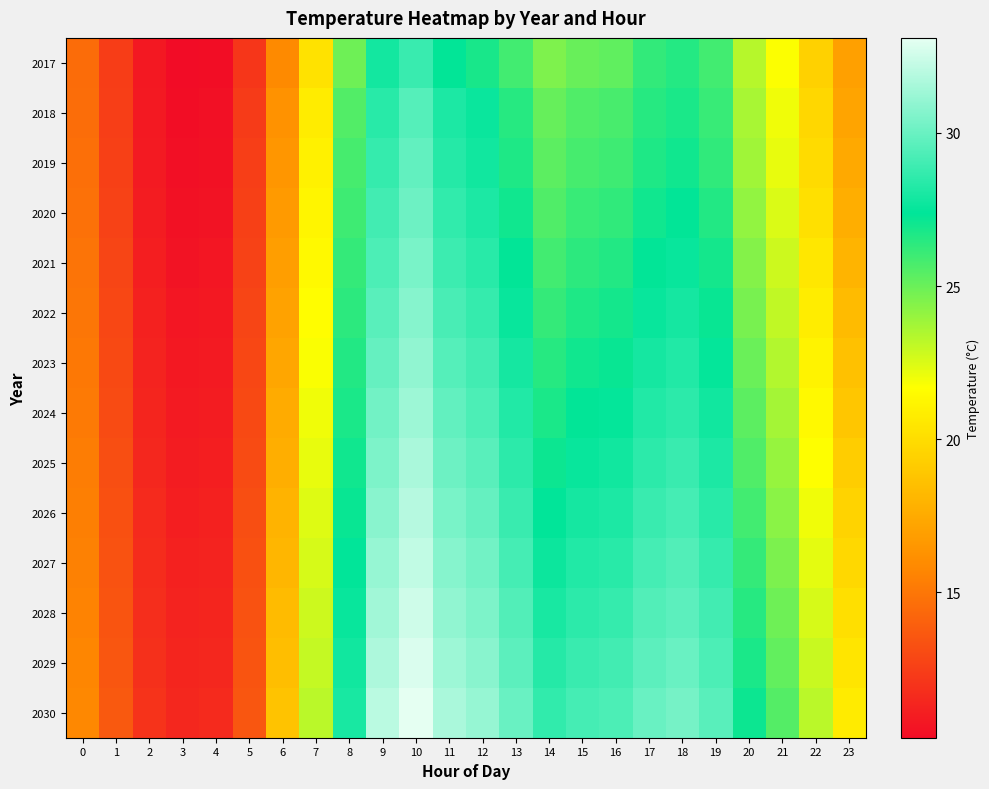

What is the maximum value shown in the chart?

33.1